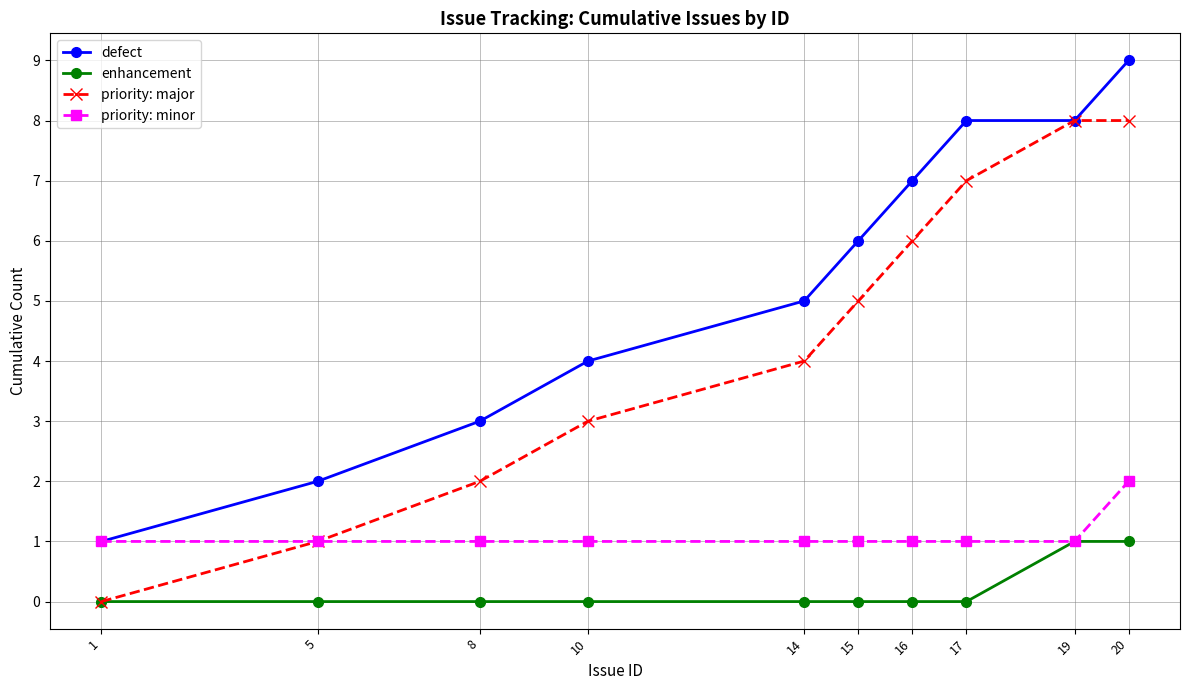

Rank the series at 8 from highest to lowest value.

defect, priority: major, priority: minor, enhancement